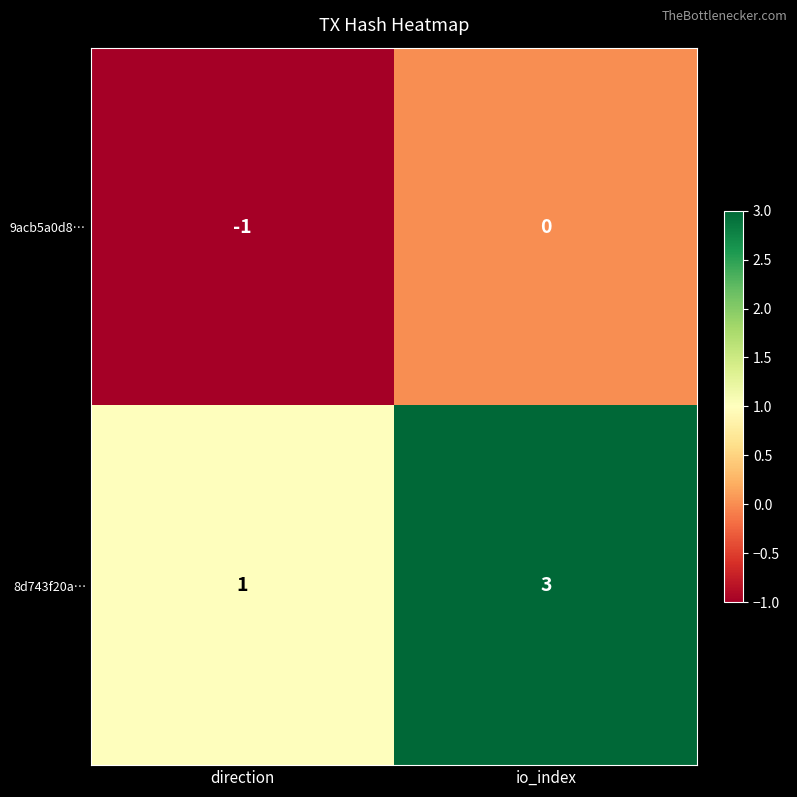

Which category has the lowest value across all series?

direction